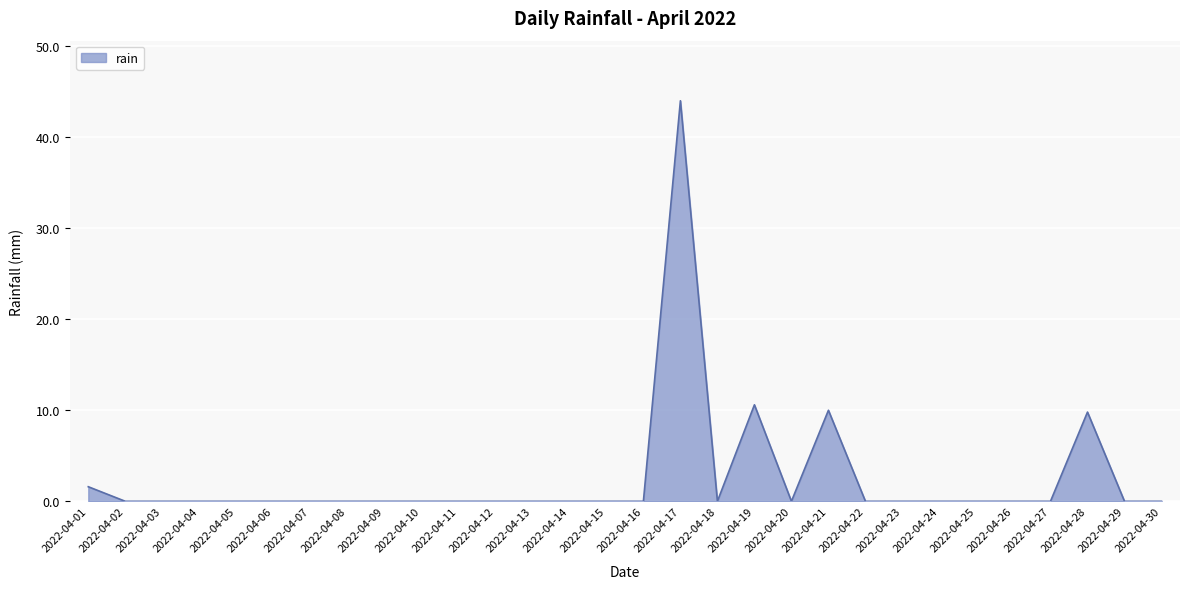

What is the difference between the maximum and minimum values?

44.0